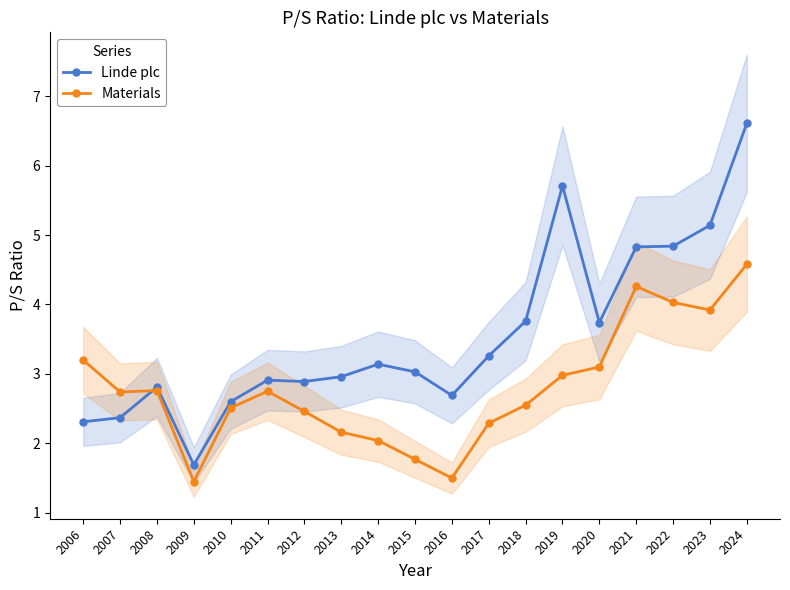

At which label does Materials first exceed 2?

2006